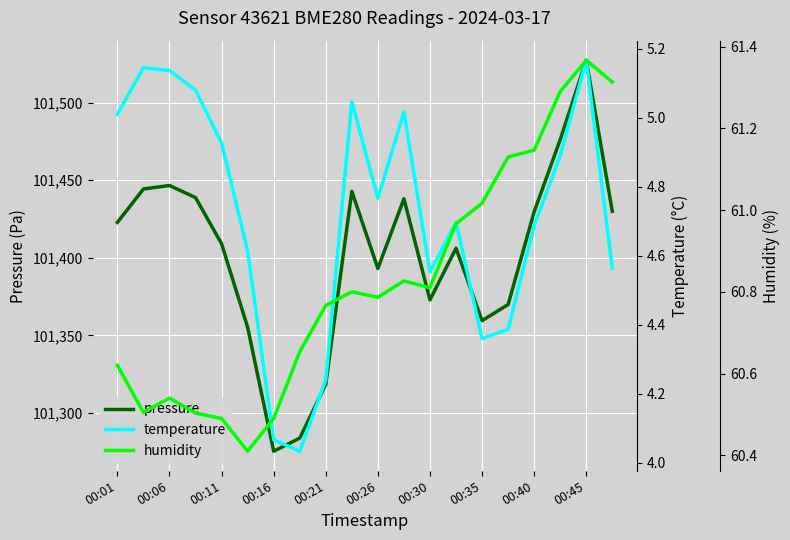

At which label does pressure reach its peak?

00:45